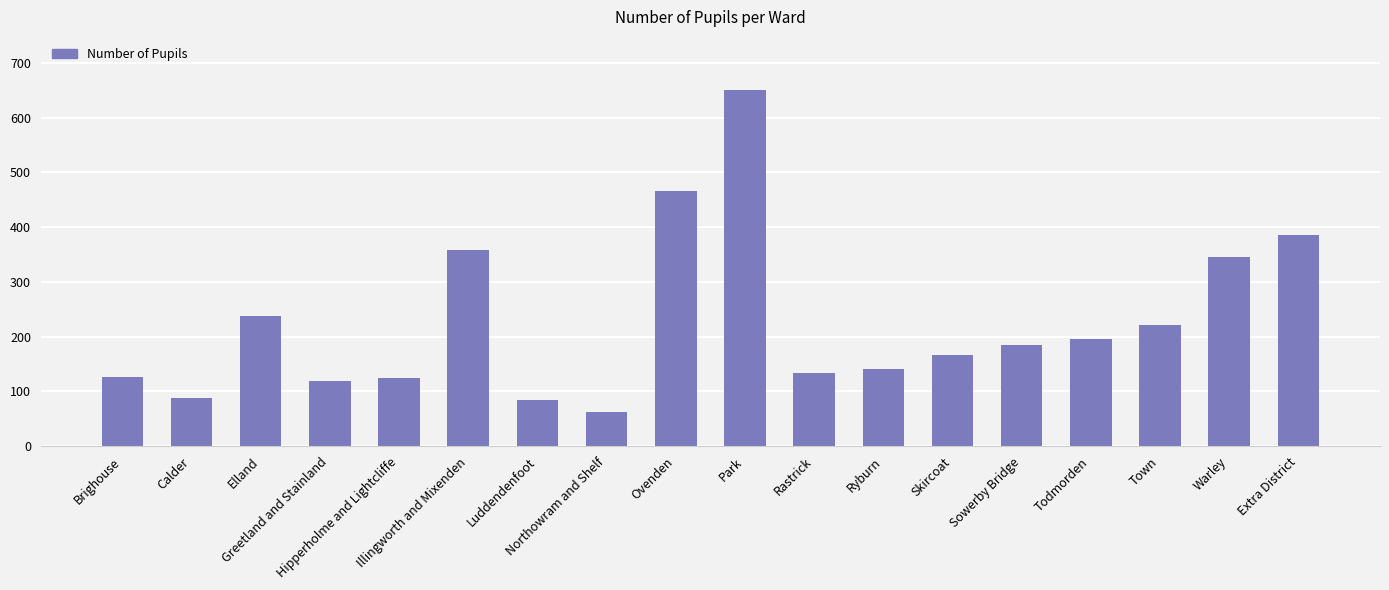

At which label is the value closest to 356?

Illingworth and Mixenden